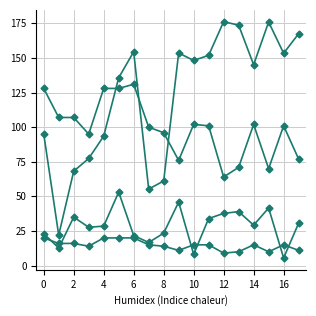

Is this an area chart (filled region under the line)?

No